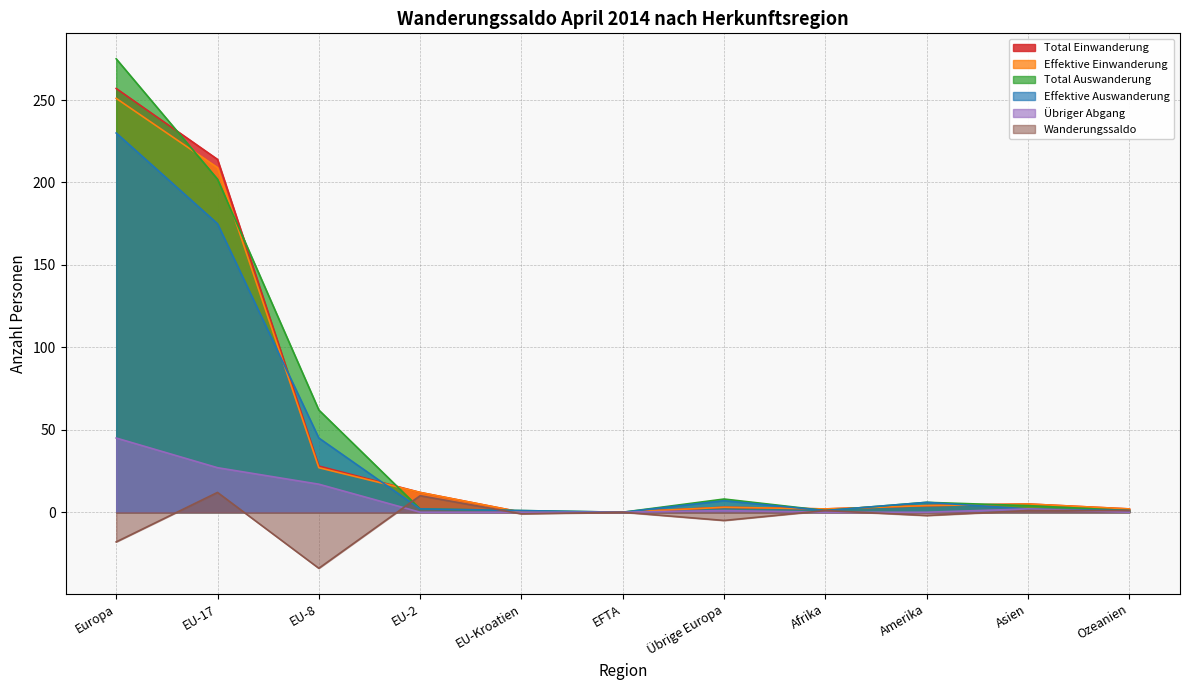

What is the difference between the maximum and minimum values in the Total Auswanderung series?

275